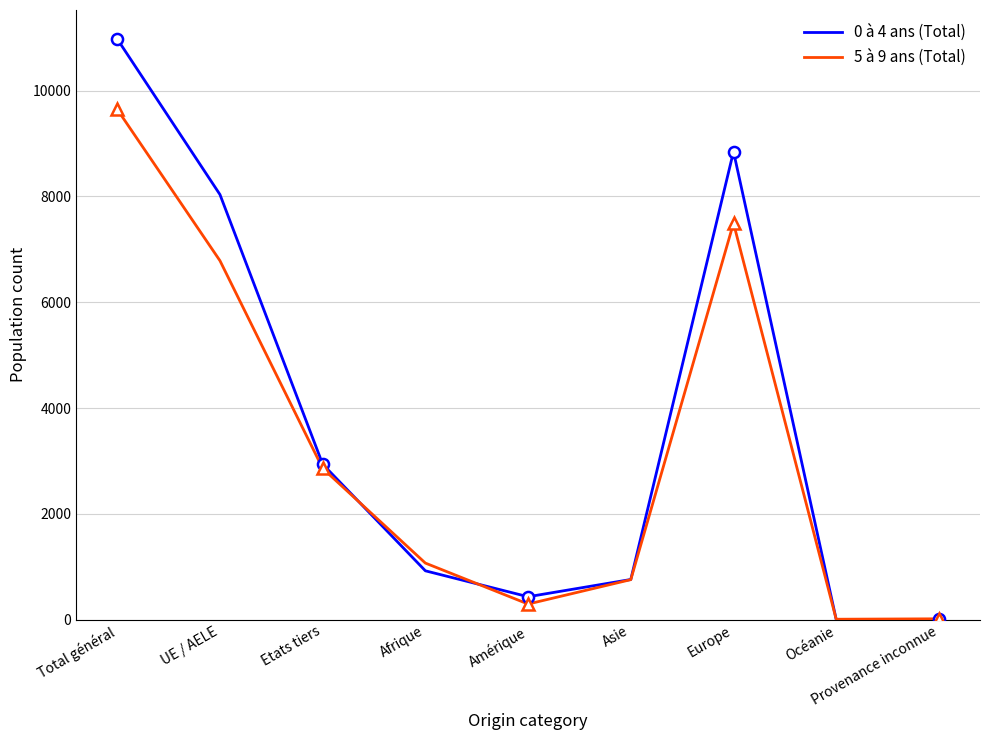

Count the number of categories in the chart.

9